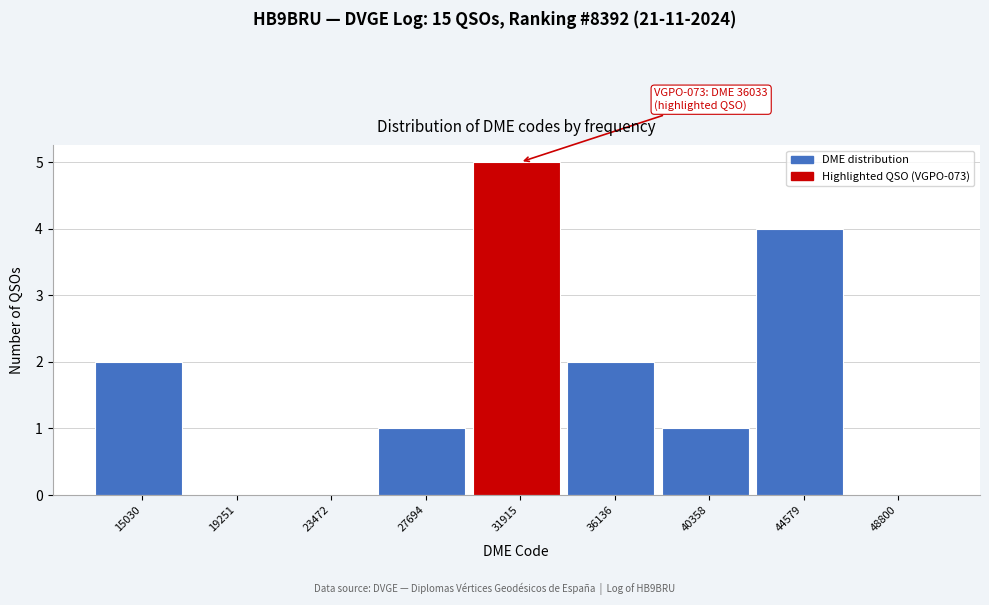

Reading right to left, list all the values displayed in this chart.

48800=0	44579=4	40358=1	36136=2	31915=5	27694=1	23472=0	19251=0	15030=2